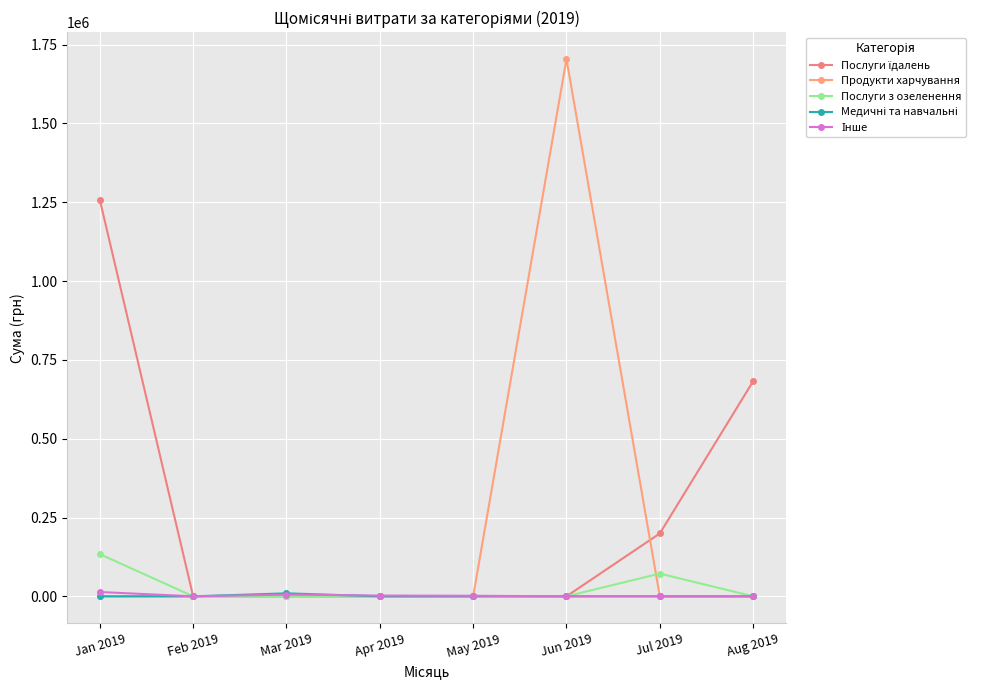

Which label corresponds to the smallest value in the chart?

Feb 2019